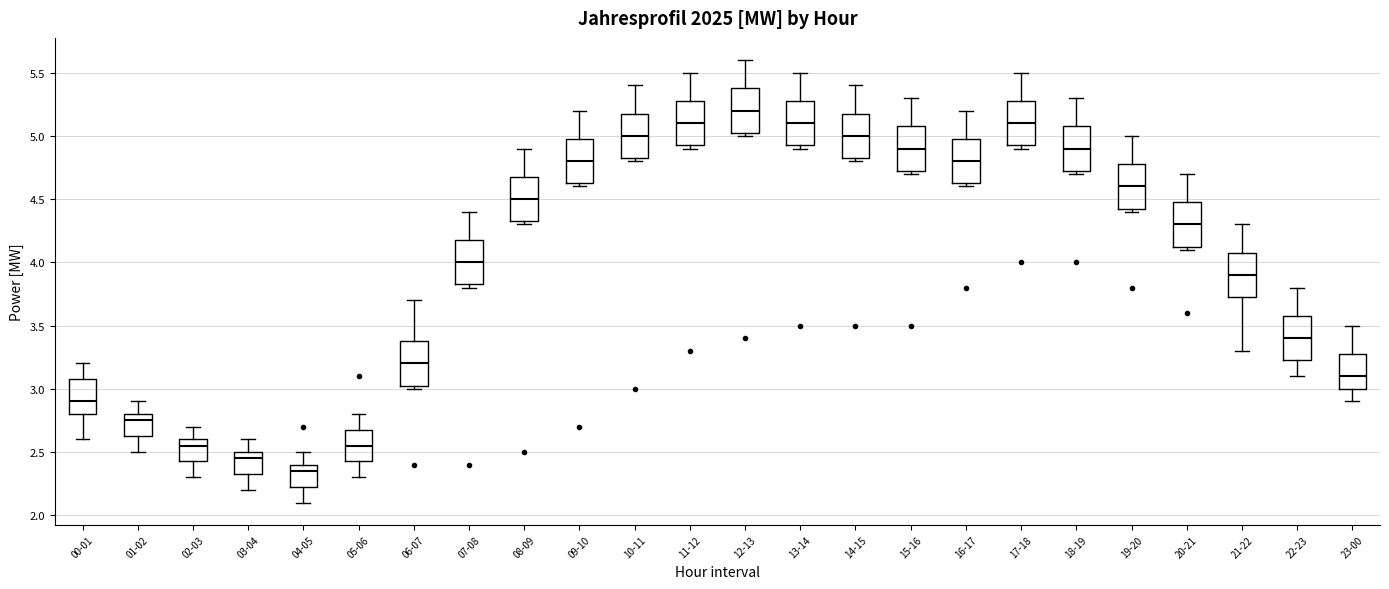

Where does the upper whisker of the box for 23-00 end on the y-axis? The values are not printed on the chart, so give them approximately, as read against the axis.

3.50